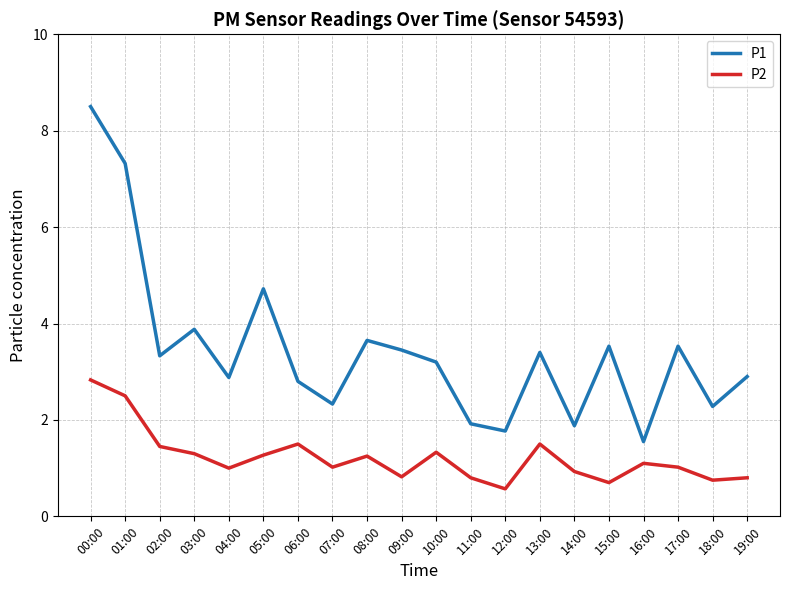

What is the difference between the second highest and minimum values in the P1 series?

5.8